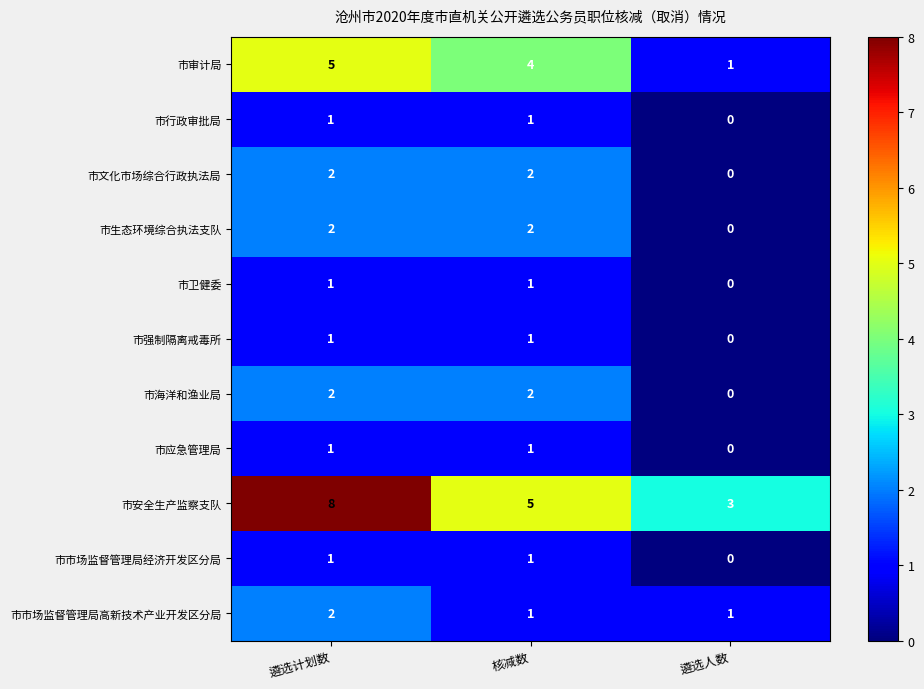

What is the greatest value displayed?

8